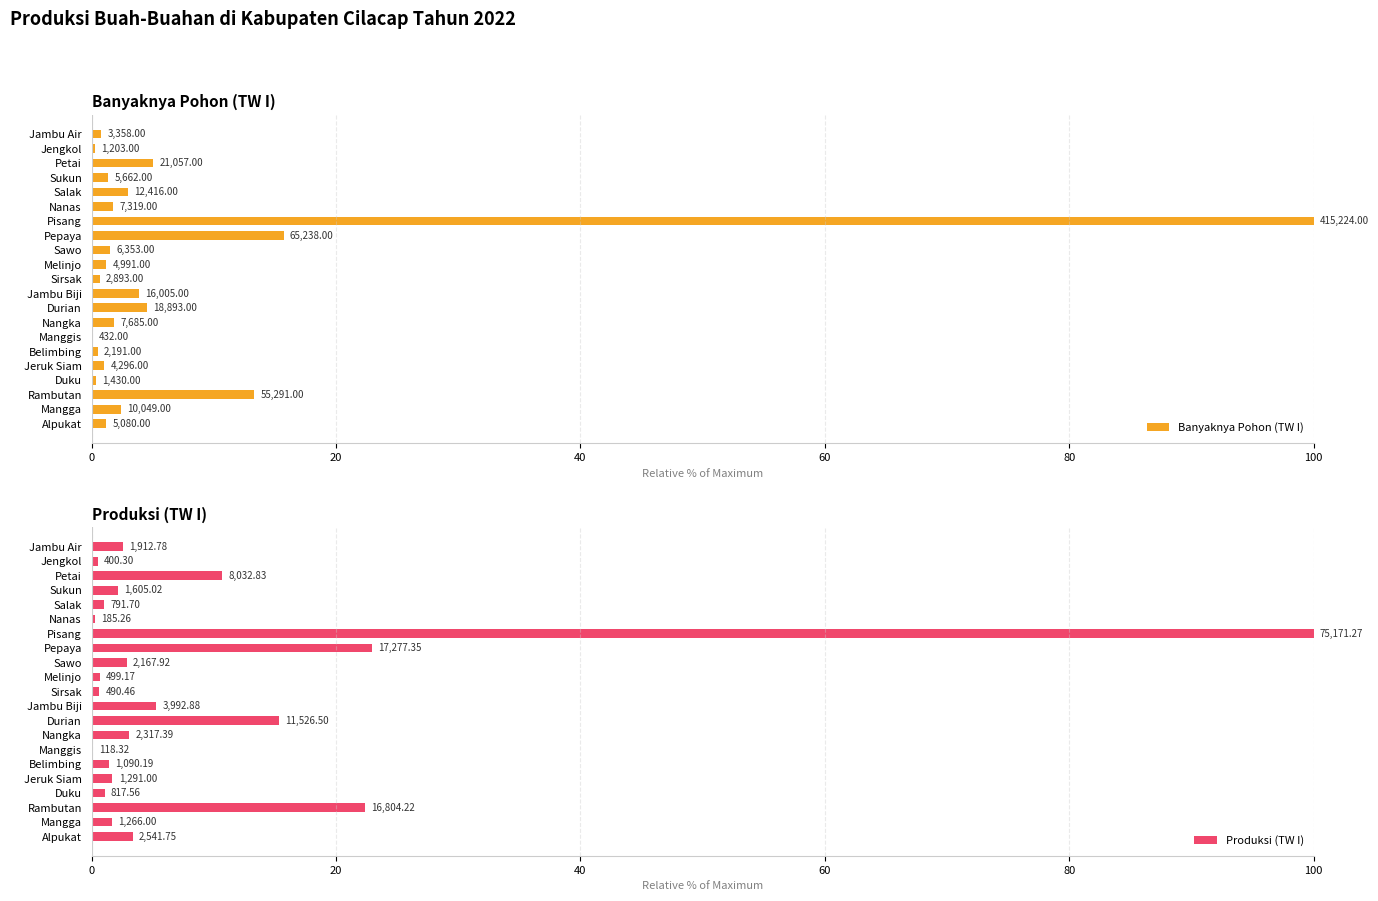

Count the number of categories in the chart.

21